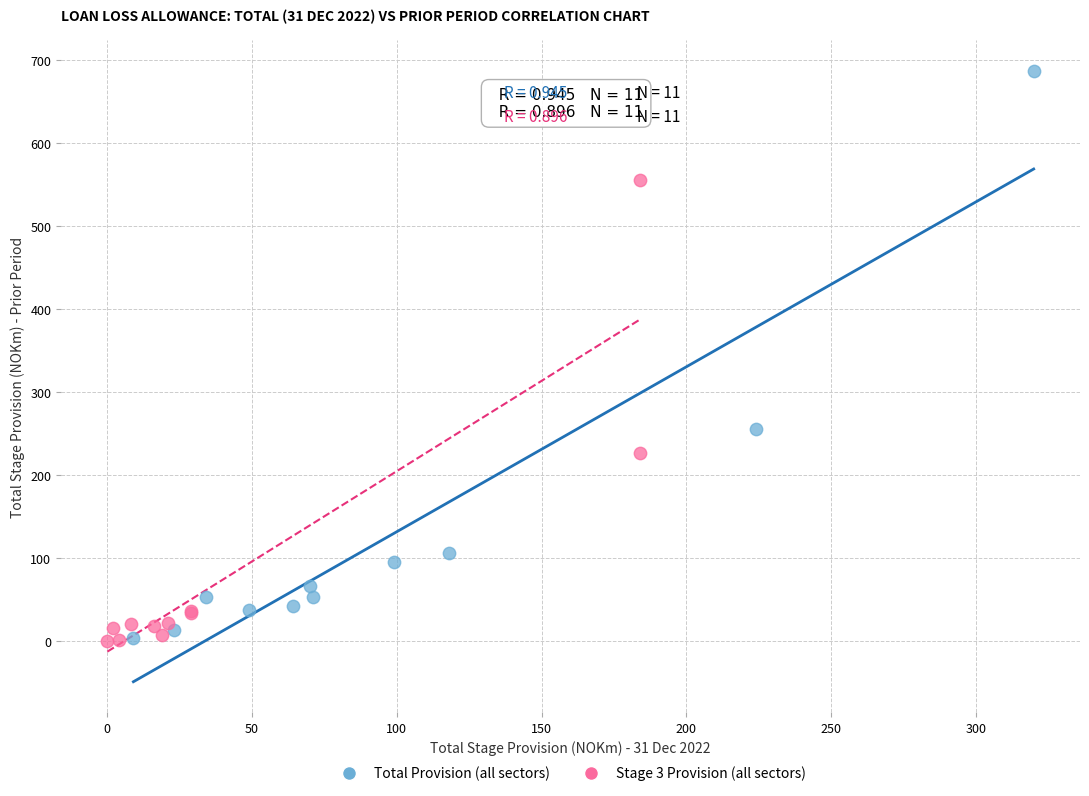

Which series reaches the maximum Y coordinate?

Total Provision (all sectors)